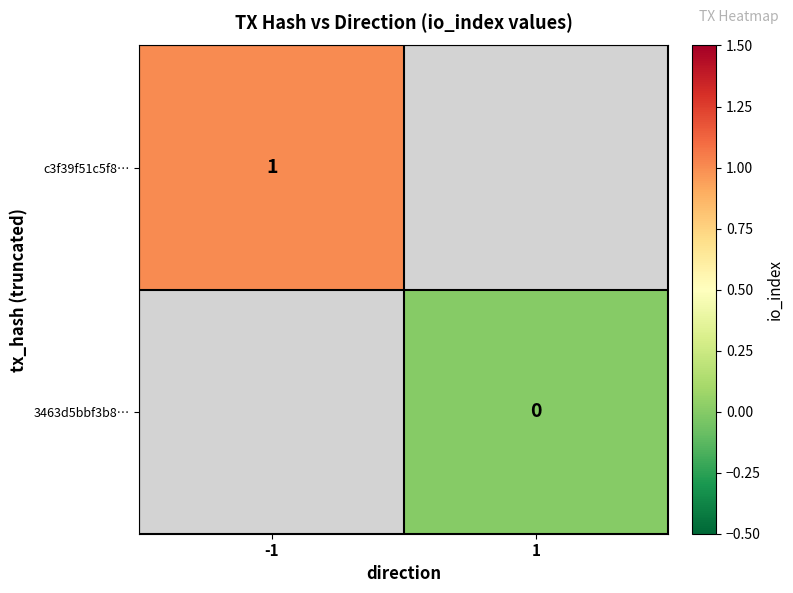

Rank the series at 1 from highest to lowest value.

c3f39f51c5f8…, 3463d5bbf3b8…